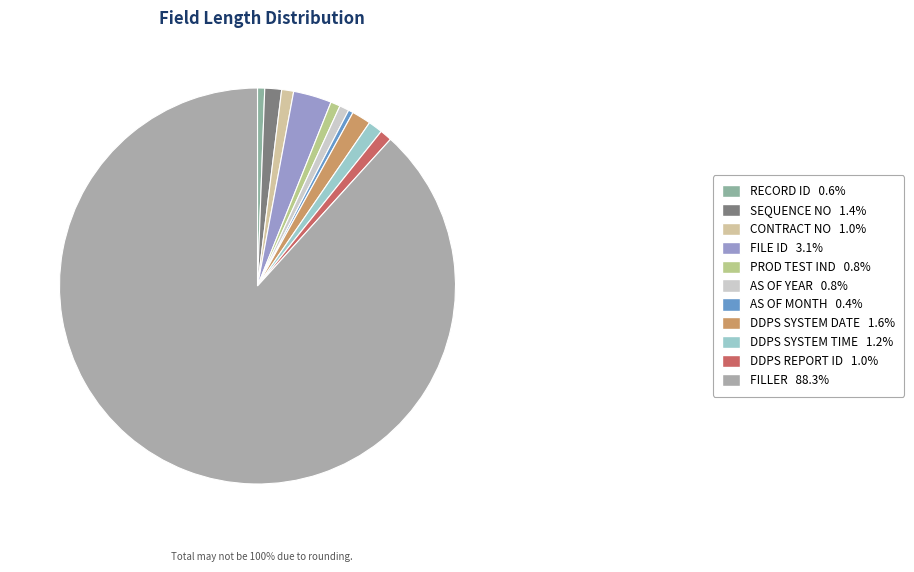

How many slices are in this pie chart?

11